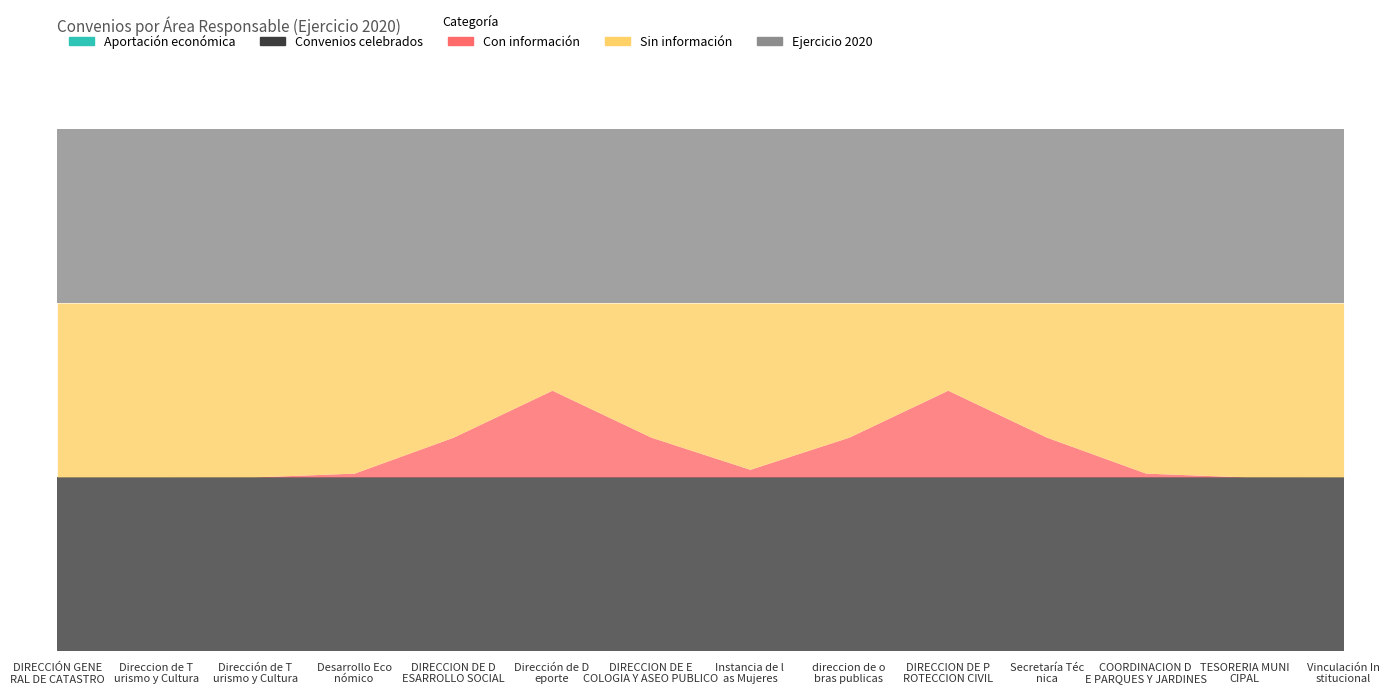

What is the minimum value for Ejercicio 2020?

1